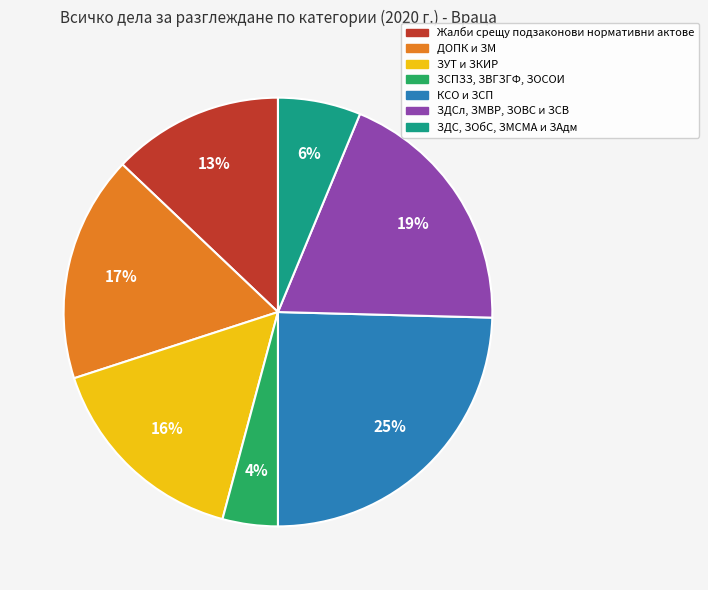

To the nearest percent, what is the average slice percentage?

14%